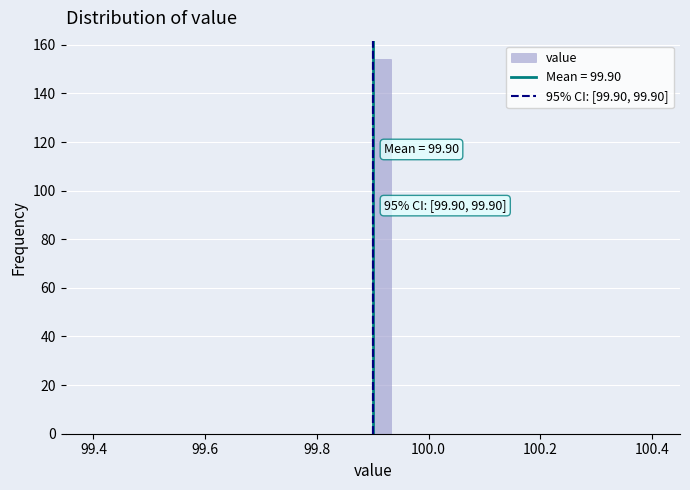

Read against the x-axis, roughly where is the centre of the tallest bar?

99.92